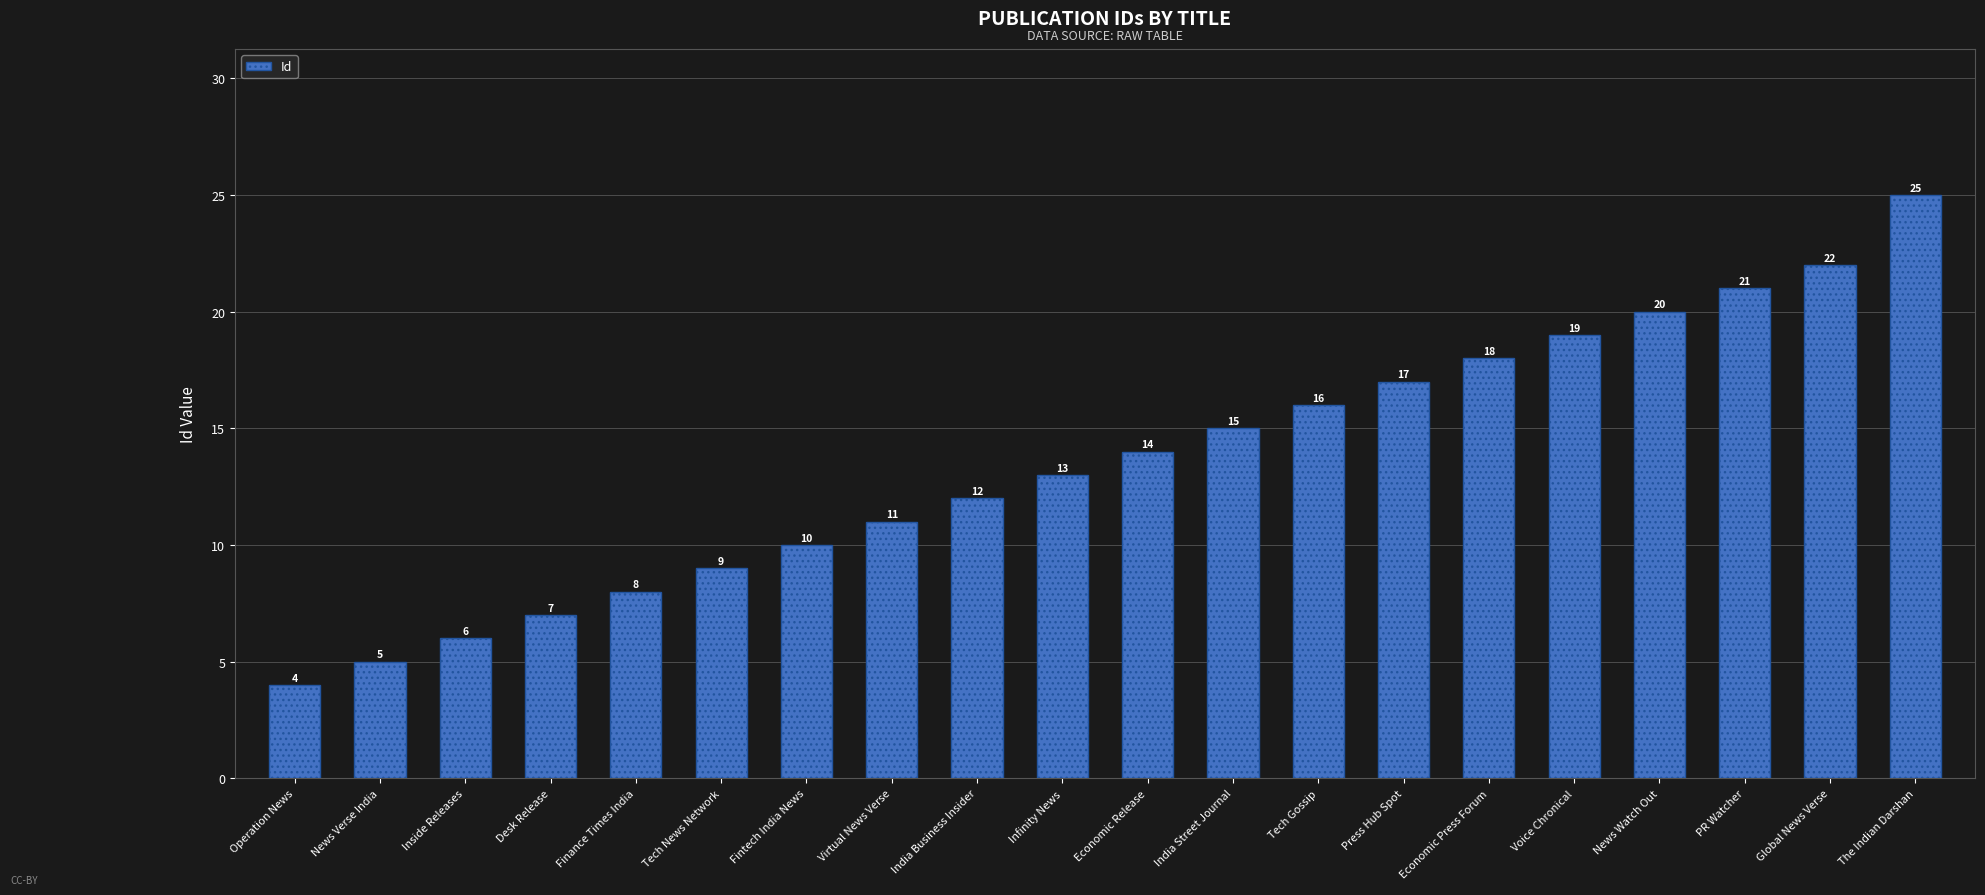

What is the ratio of the value at Global News Verse to the value at Tech Gossip?

1.4